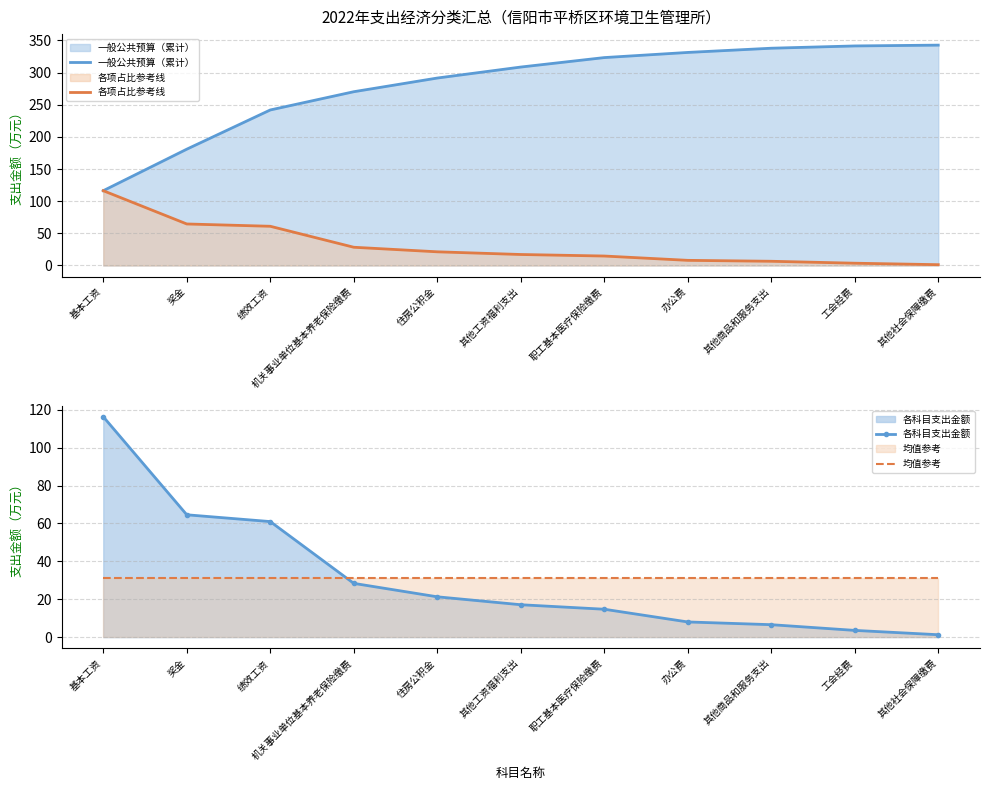

Reading left to right, list all the values displayed in this chart.

一般公共预算（累计）: 基本工资=116.3	奖金=180.8	绩效工资=241.8	机关事业单位基本养老保险缴费=270.2	住房公积金=291.4	其他工资福利支出=308.5	职工基本医疗保险缴费=323.2	办公费=331.2	其他商品和服务支出=337.8	工会经费=341.3	其他社会保障缴费=342.6
各项占比参考线: 基本工资=116.3	奖金=64.6	绩效工资=61.0	机关事业单位基本养老保险缴费=28.4	住房公积金=21.3	其他工资福利支出=17.1	职工基本医疗保险缴费=14.7	办公费=8.0	其他商品和服务支出=6.6	工会经费=3.5	其他社会保障缴费=1.3
各科目支出金额: 基本工资=116.3	奖金=64.6	绩效工资=61.0	机关事业单位基本养老保险缴费=28.4	住房公积金=21.3	其他工资福利支出=17.1	职工基本医疗保险缴费=14.7	办公费=8.0	其他商品和服务支出=6.6	工会经费=3.5	其他社会保障缴费=1.3
均值参考: 基本工资=31.1	奖金=31.1	绩效工资=31.1	机关事业单位基本养老保险缴费=31.1	住房公积金=31.1	其他工资福利支出=31.1	职工基本医疗保险缴费=31.1	办公费=31.1	其他商品和服务支出=31.1	工会经费=31.1	其他社会保障缴费=31.1